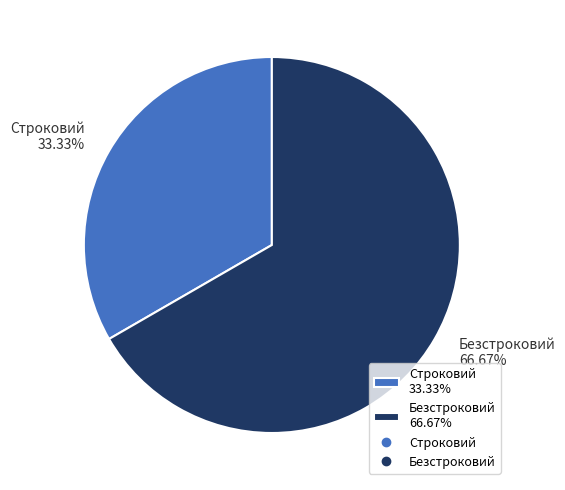

How many segments does this pie chart have?

2